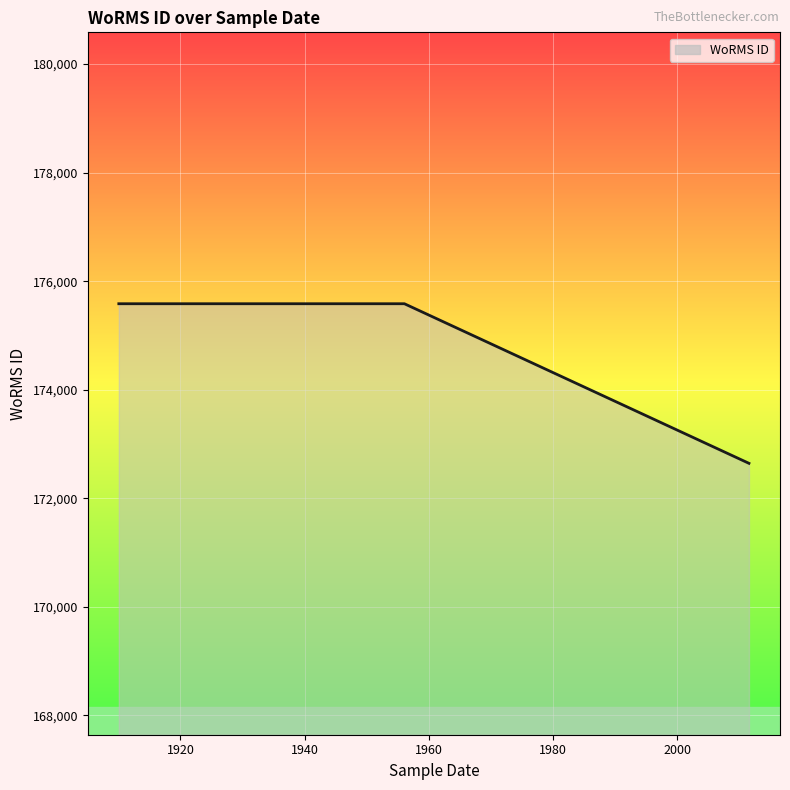

How many lines are shown in the chart?

1